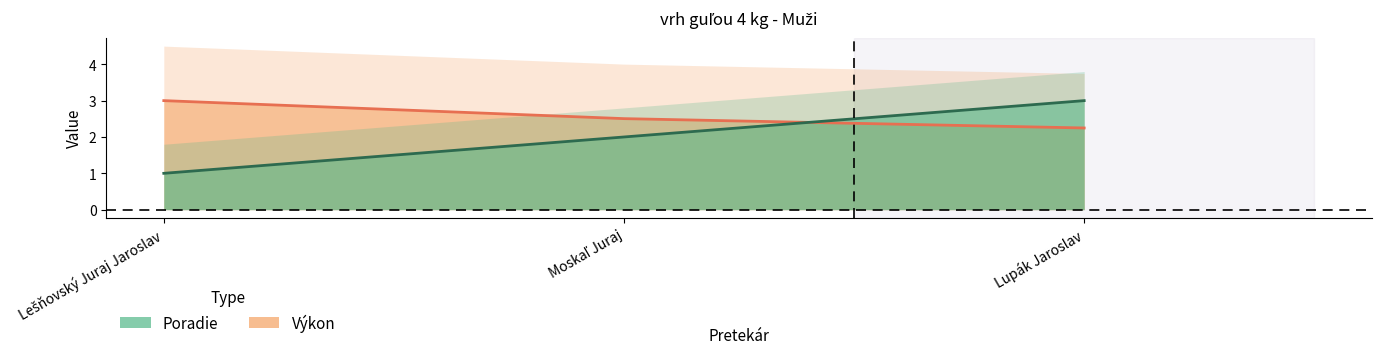

Where is Poradie nearest to the value 2?

Moskaľ Juraj